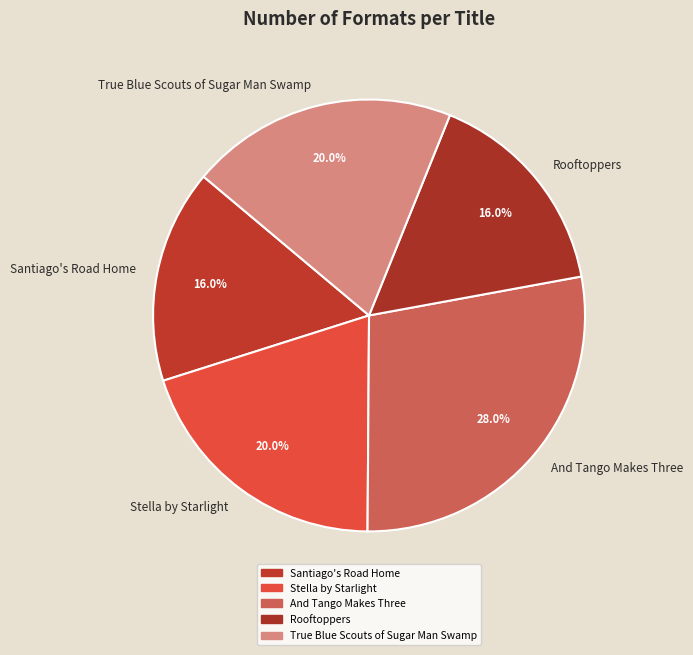

To the nearest percent, what is the difference between the largest and smallest slice percentages?

12%